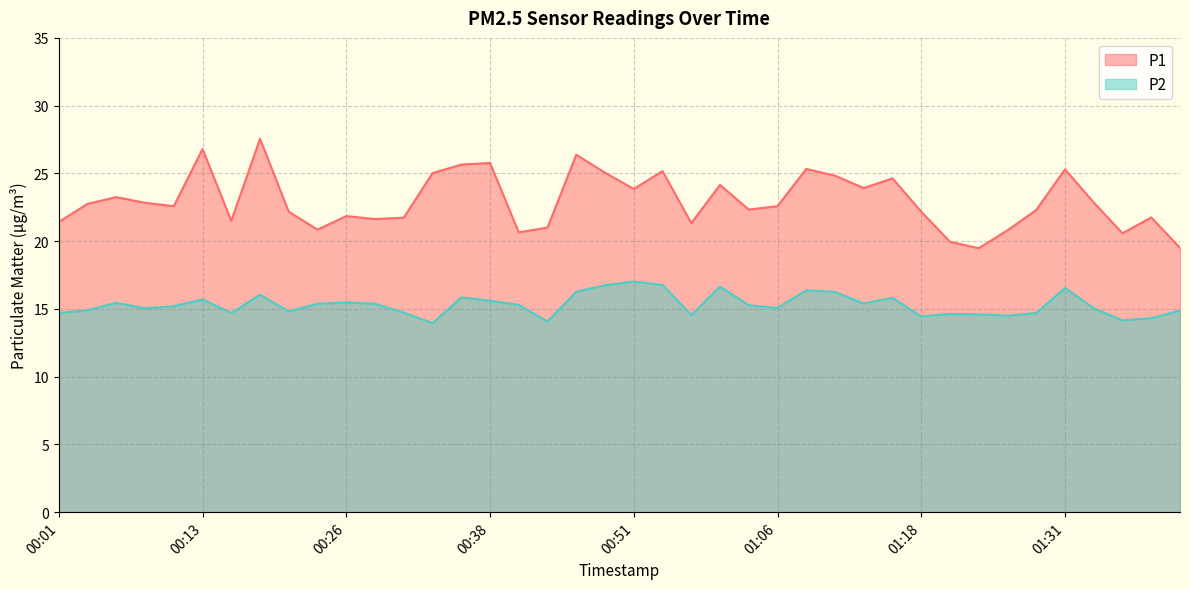

How many interior local peaks does the P2 series have?

11